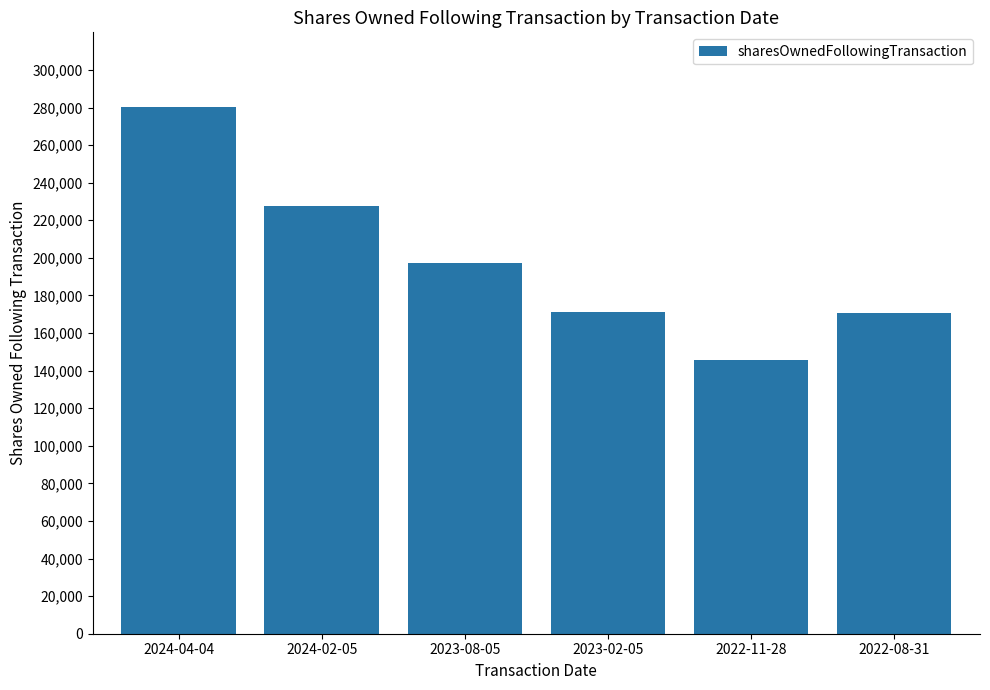

How many series are shown in this chart?

1